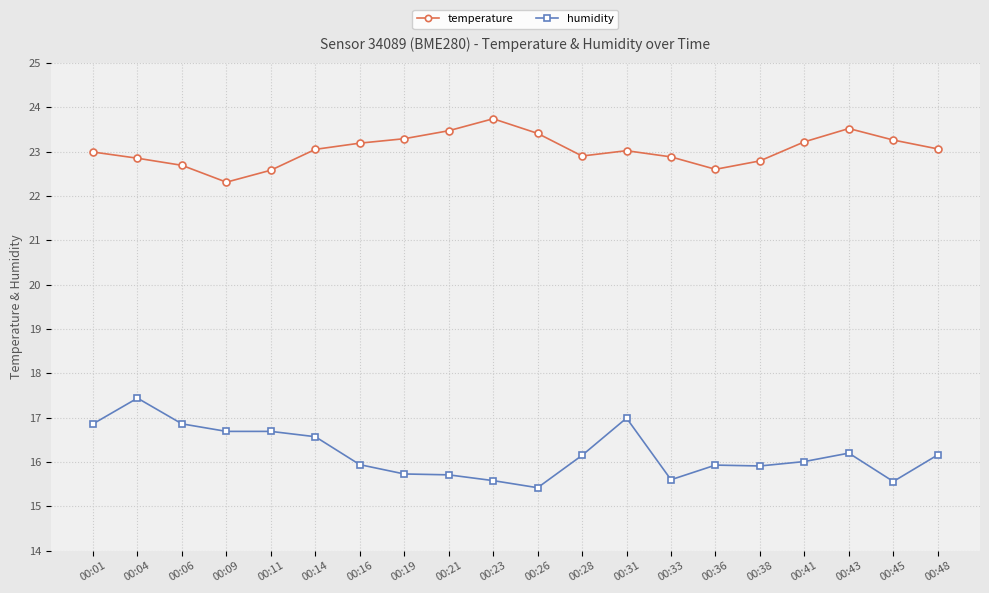

Which series has the largest range (max minus min)?

humidity